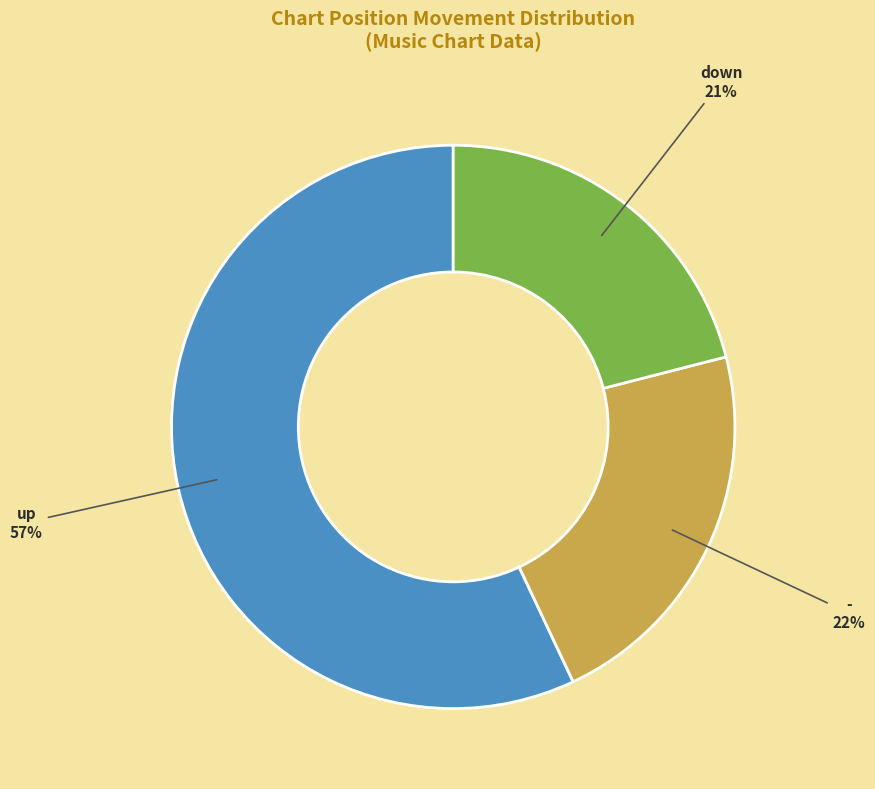

To the nearest percent, what percentage of the pie is down?

21%